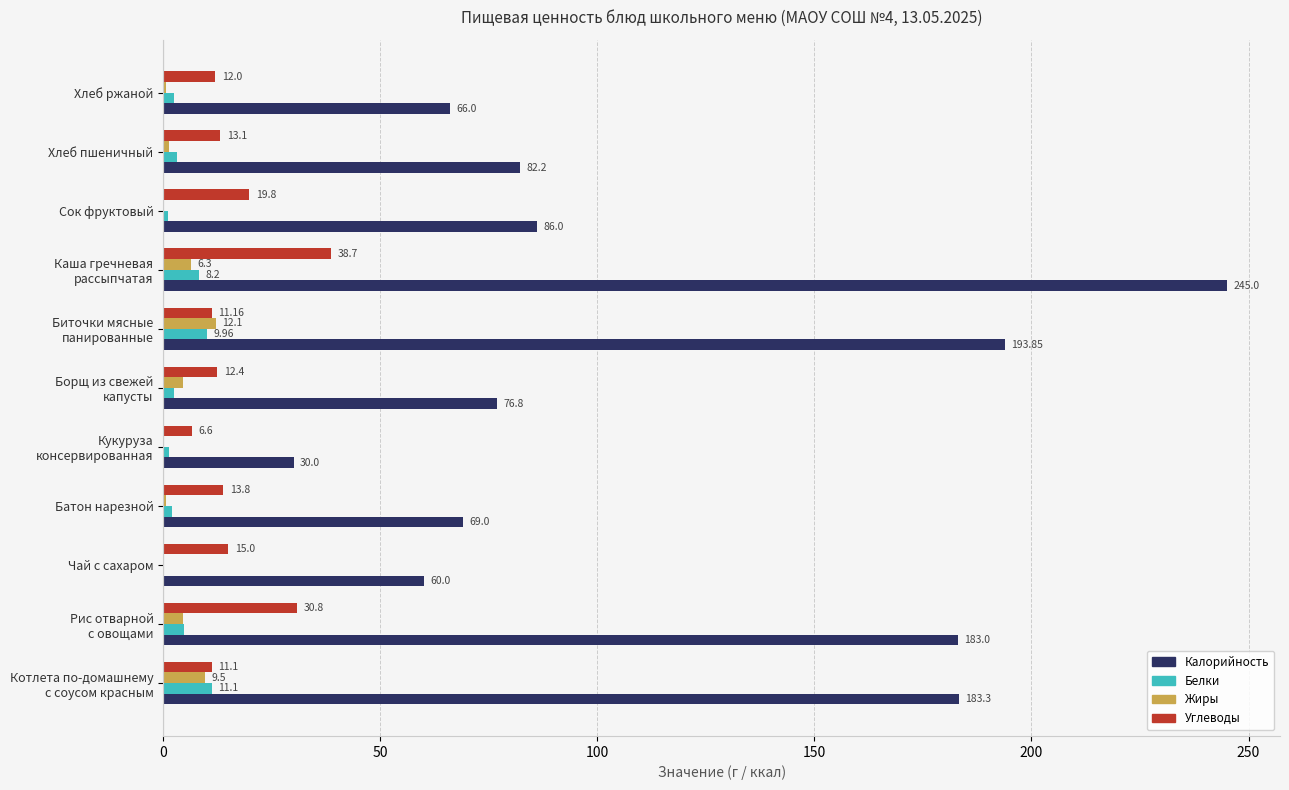

Which series has the widest spread of values?

Калорийность